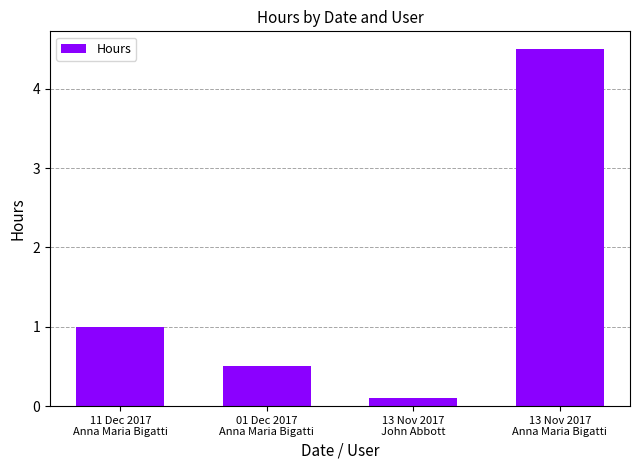

Which label corresponds to the smallest value in the chart?

13 Nov 2017
John Abbott